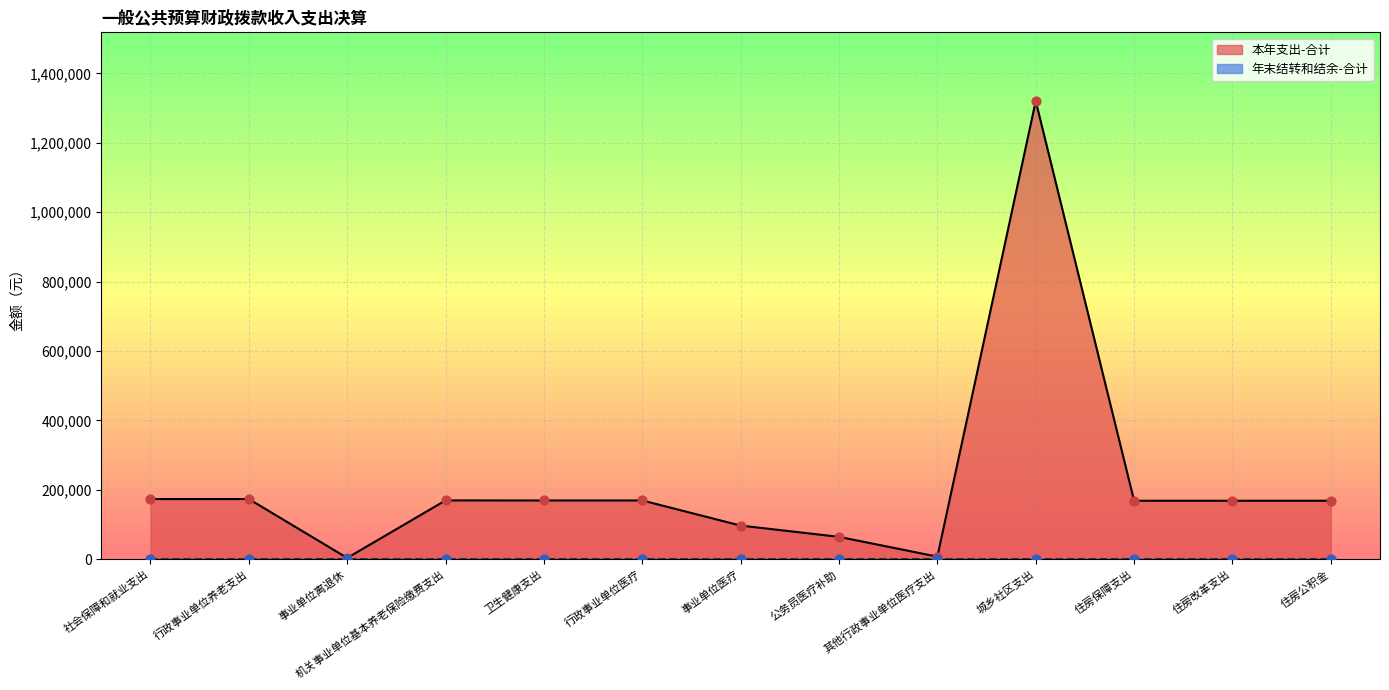

Which has a higher value, 其他行政事业单位医疗支出 or 行政事业单位医疗?

行政事业单位医疗